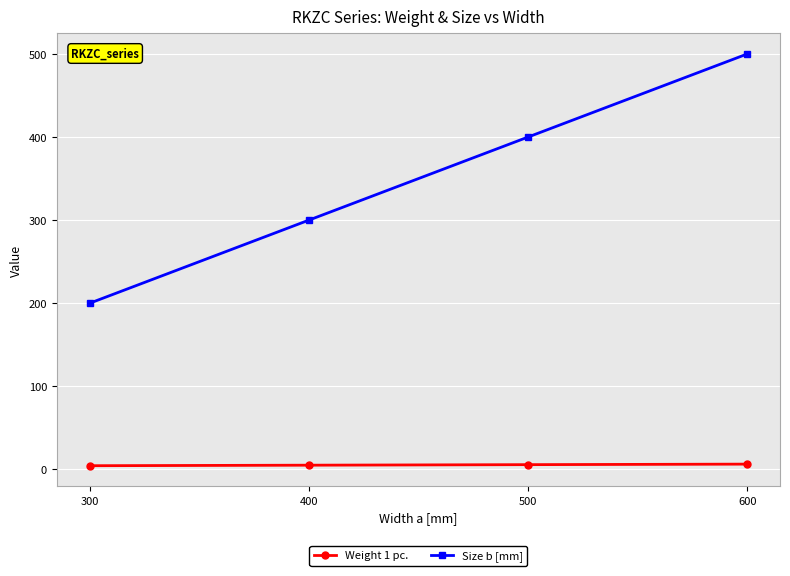

The Weight 1 pc. series shows 4.4 at 300. True or false?

True